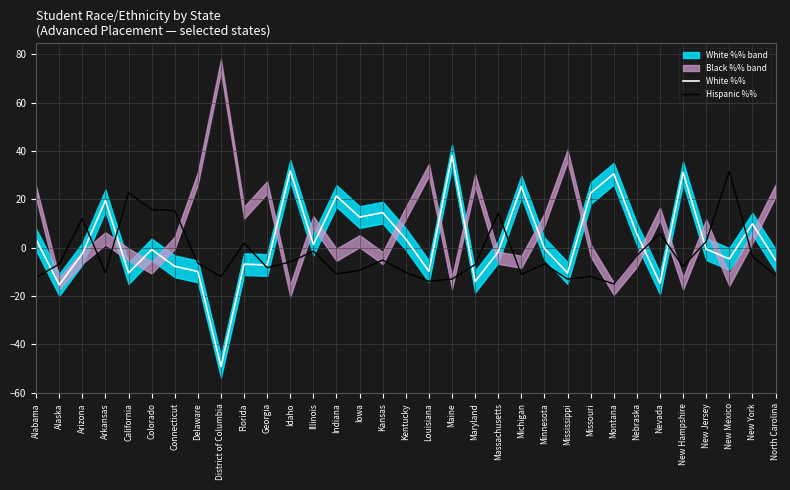

Reading left to right, what are all the values shown in this chart?

White %%: 3.3	-15.4	-2.5	19.5	-10.5	-0.8	-7.7	-9.9	-49.2	-6.8	-7.2	31.8	1.3	21.4	12.6	14.5	3.6	-9.8	38.1	-14.0	-1.7	25.3	-0.3	-10.5	22.6	30.6	5.7	-14.8	31.1	-0.6	-4.7	9.9	-5.1
Hispanic %%: -12.4	-6.8	12.1	-10.4	22.7	15.8	15.4	-6.4	-12.0	1.9	-8.3	-5.9	-1.5	-10.9	-9.4	-5.2	-10.3	-13.9	-13.0	-7.0	14.3	-11.1	-6.7	-13.0	-11.9	-15.0	-3.3	5.9	-7.8	2.6	31.7	-3.7	-11.4